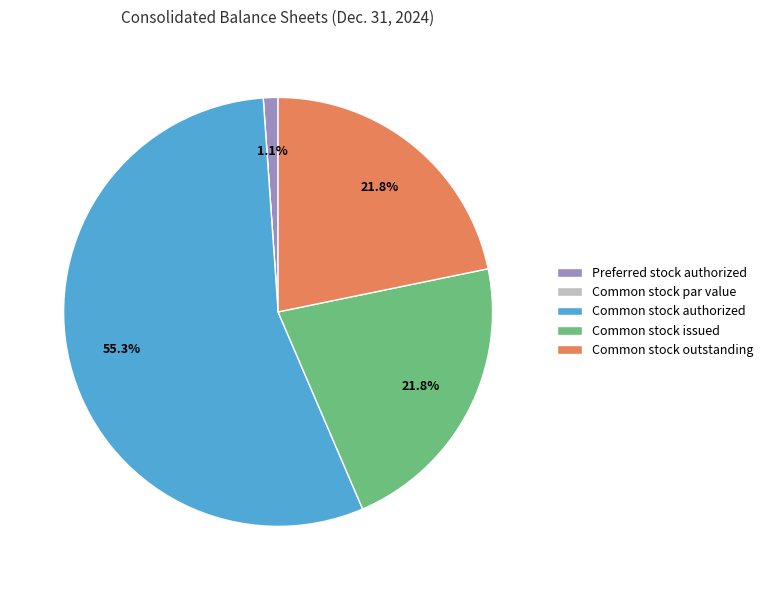

True or false: Common stock issued accounts for 29% of the total.

False